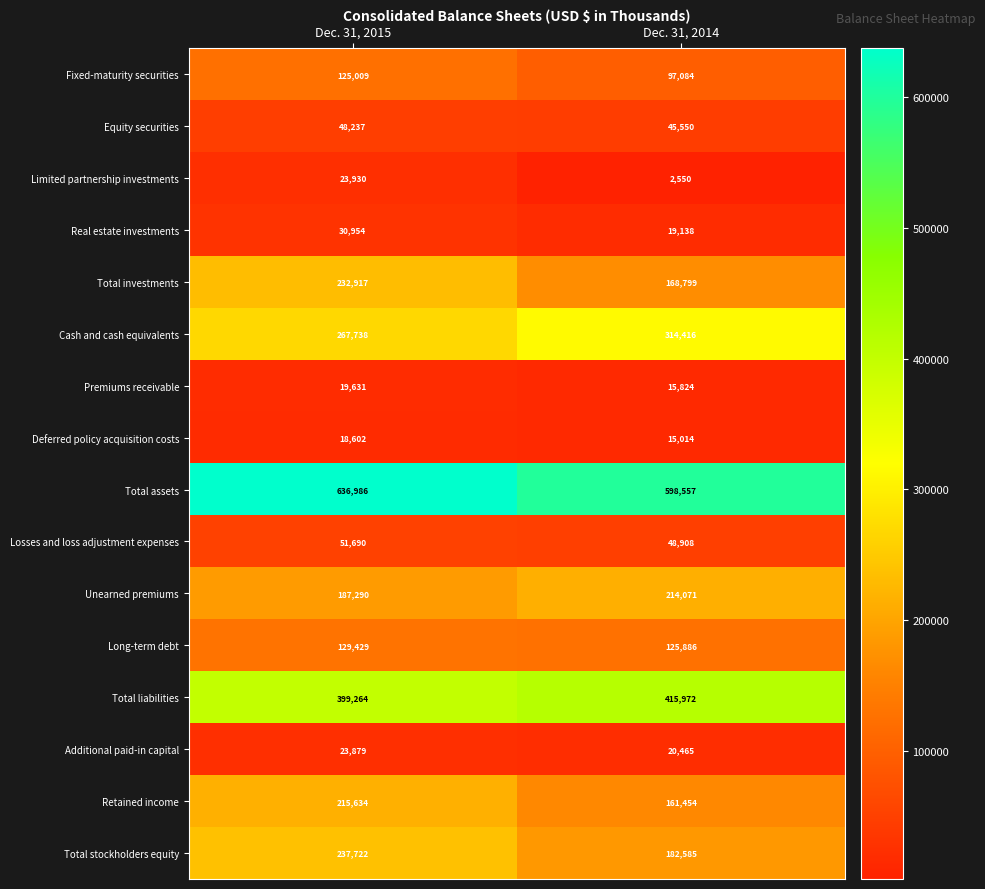

What is the sum of the Fixed-maturity securities values at Dec. 31, 2015 and Dec. 31, 2014?

222093